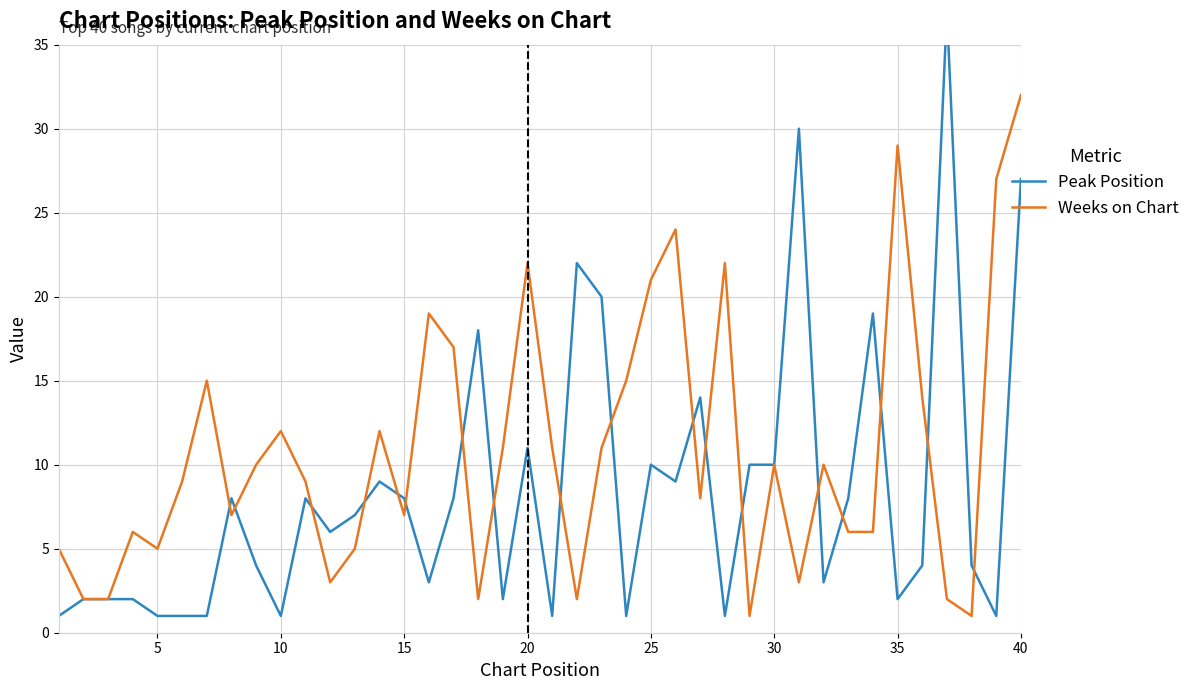

Which category has the highest value in the Weeks on Chart series?

40